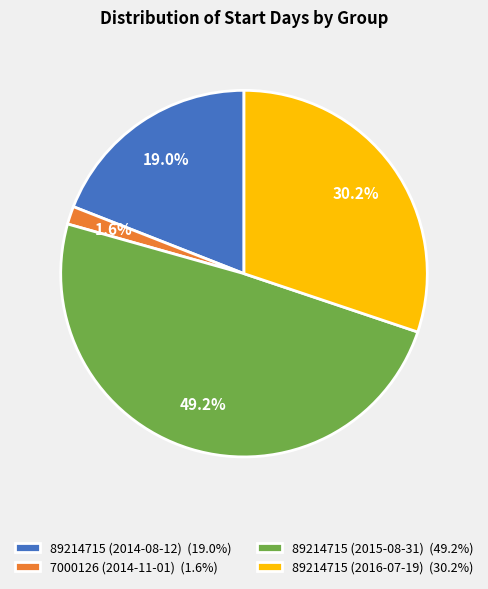

How many slices are in this pie chart?

4